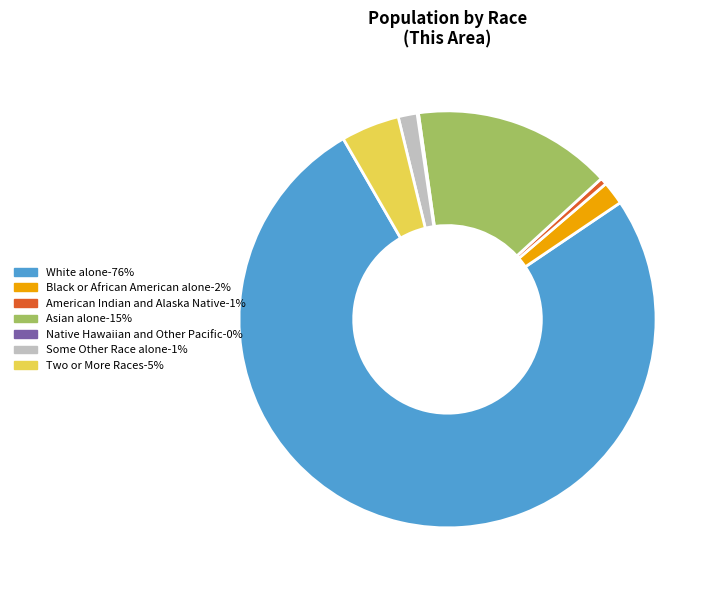

Which slice represents more than half of the pie?

White alone